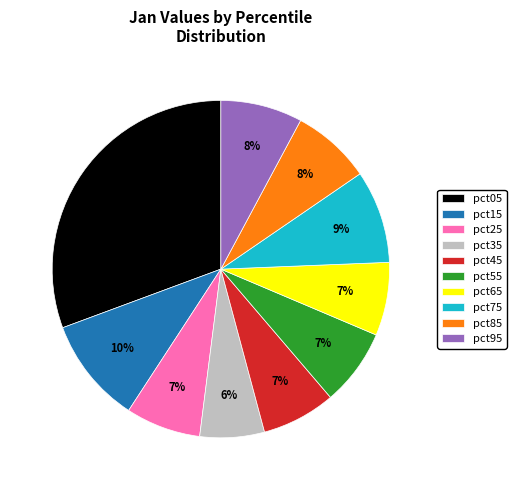

Do pct25 and pct55 together represent more than half of the pie?

No